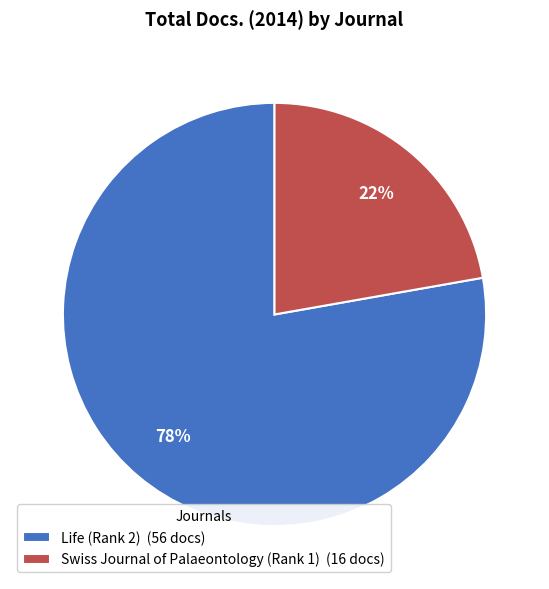

Which category has the smallest portion of the pie?

Swiss Journal of Palaeontology (Rank 1)